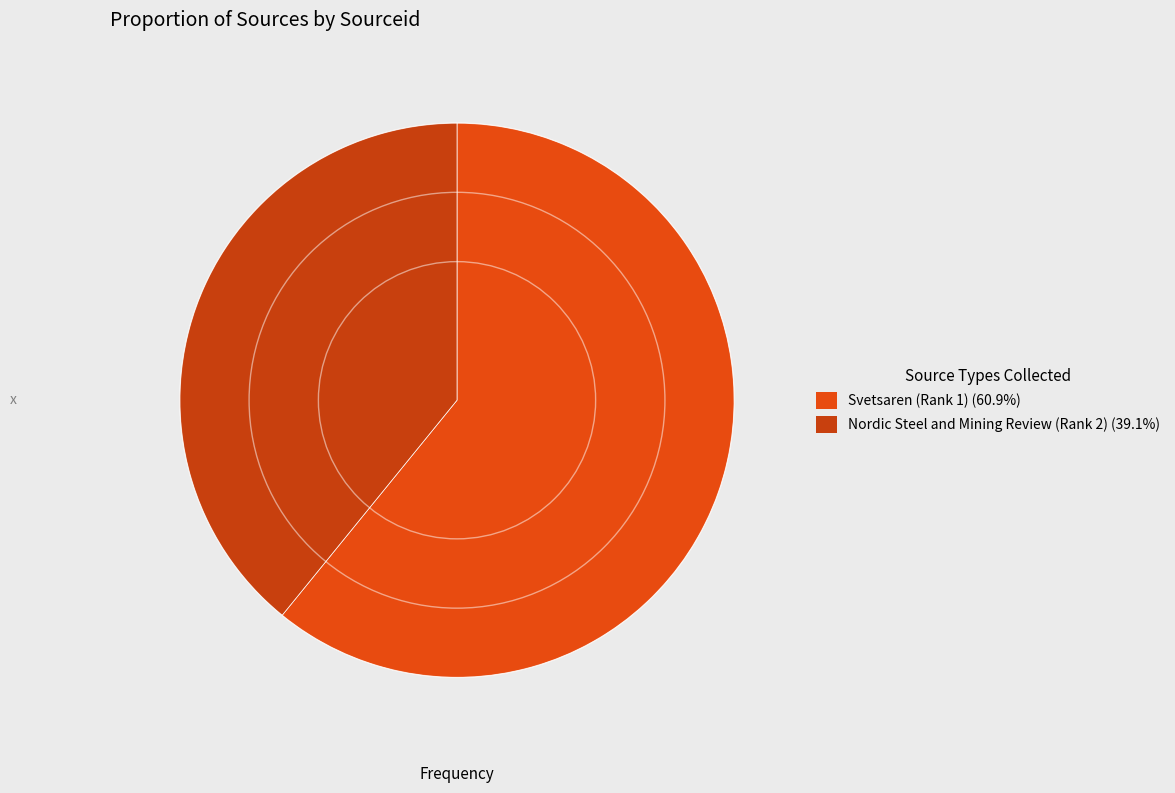

Rank the categories by value from lowest to highest.

Nordic Steel and Mining Review (Rank 2), Svetsaren (Rank 1)